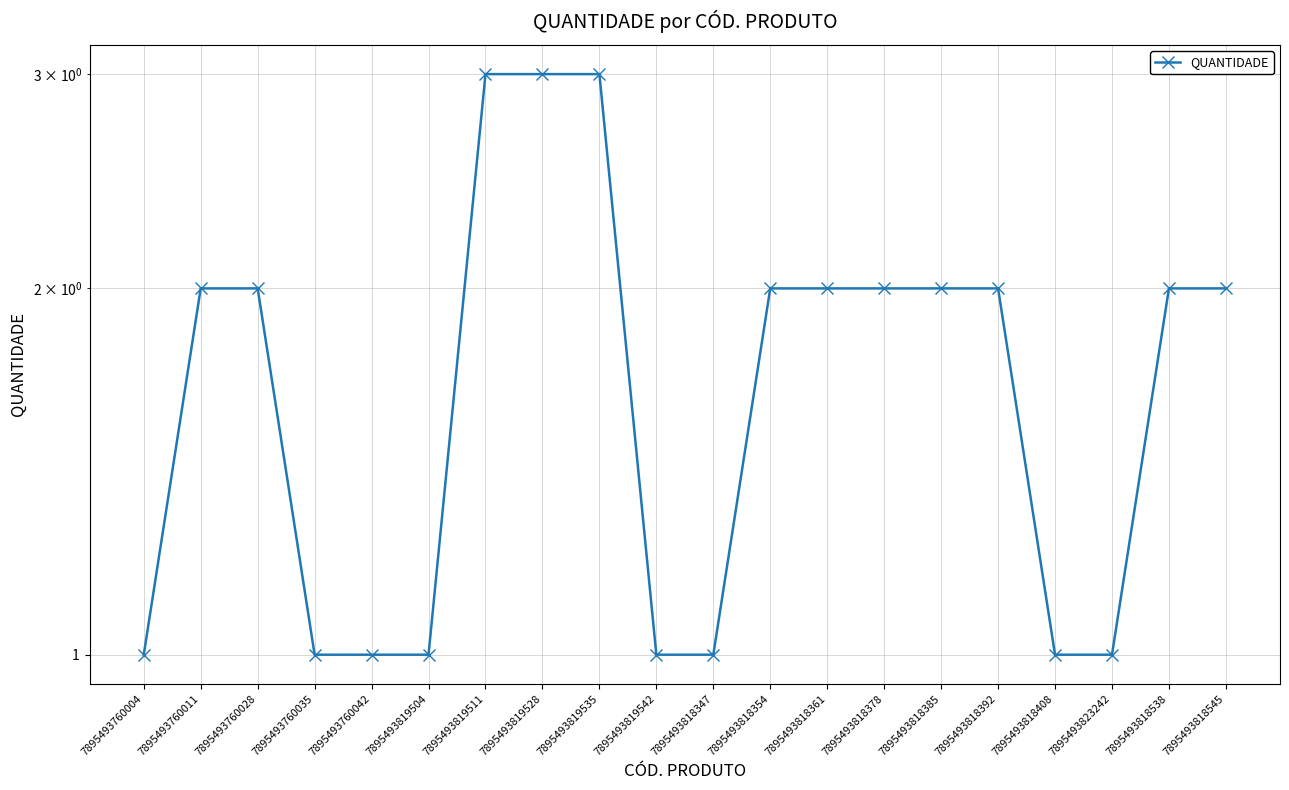

True or false: the data shows 2 at 7895493818378.

True